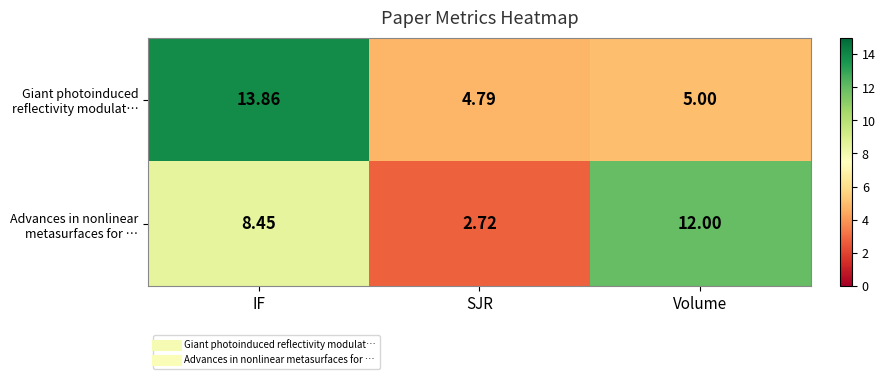

Which category has the lowest value across all series?

SJR